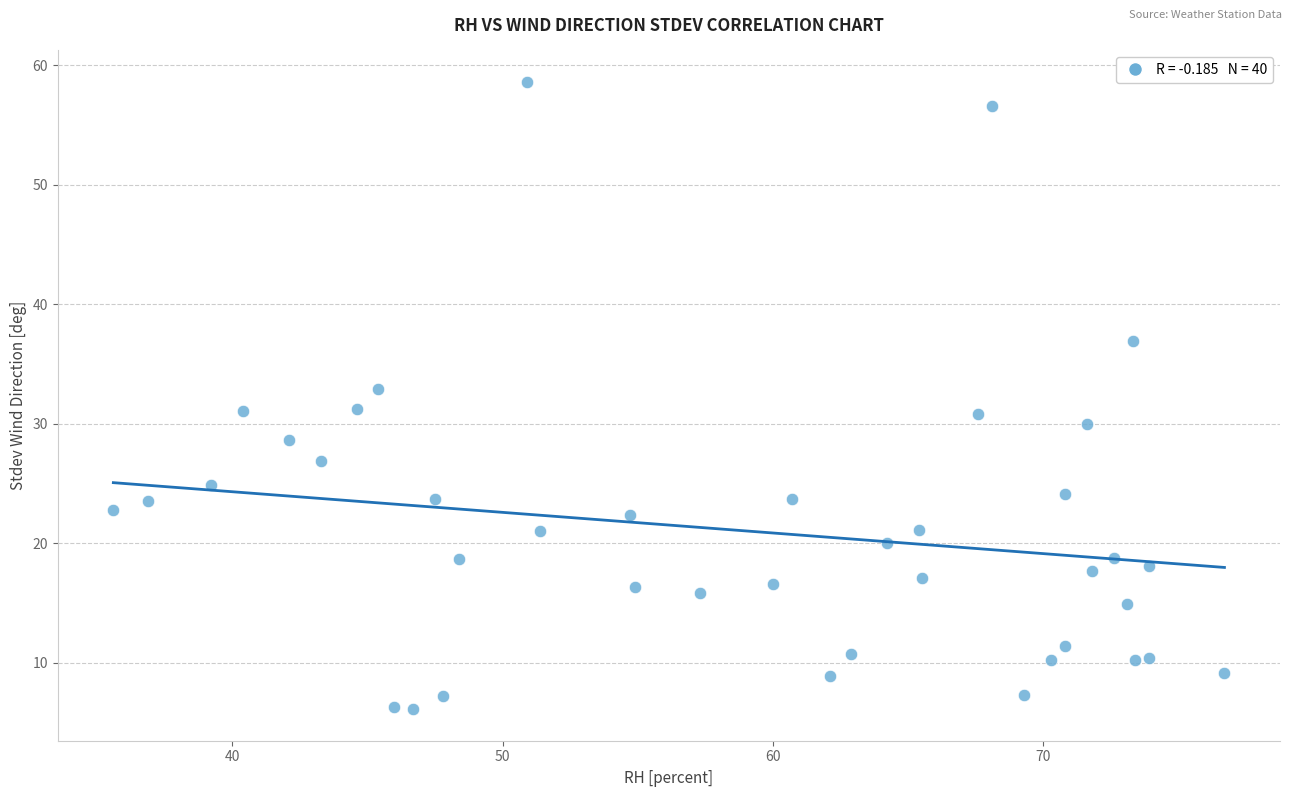

What is the range of Y values (max minus min)?

52.5